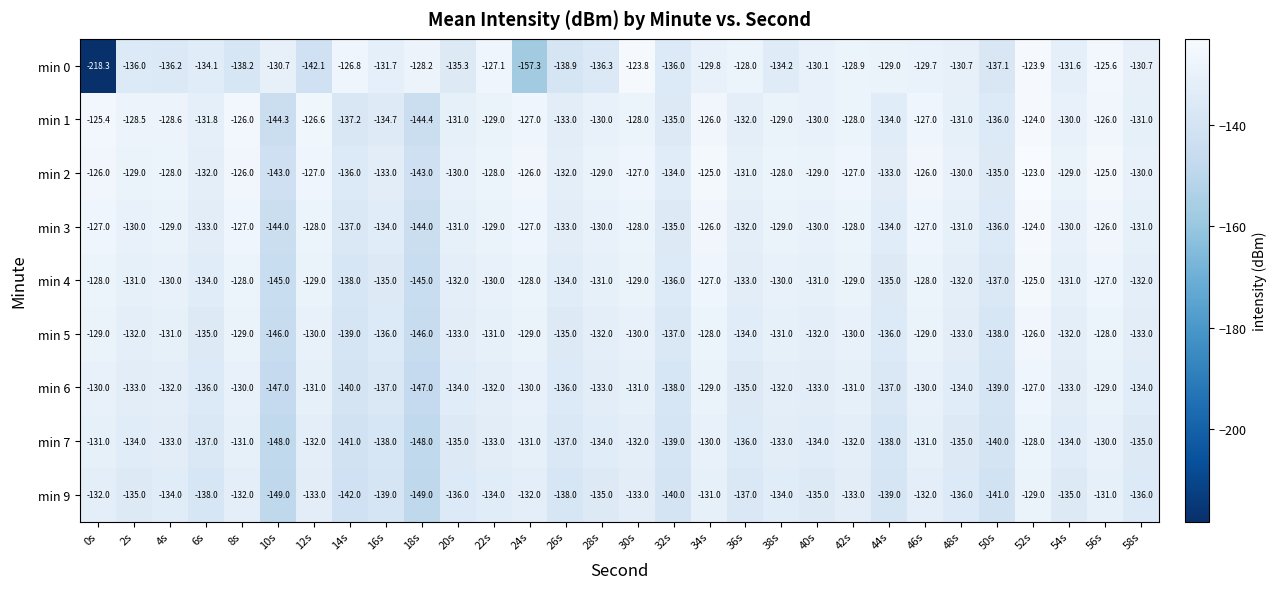

How many values in the min 1 series exceed -130?

14